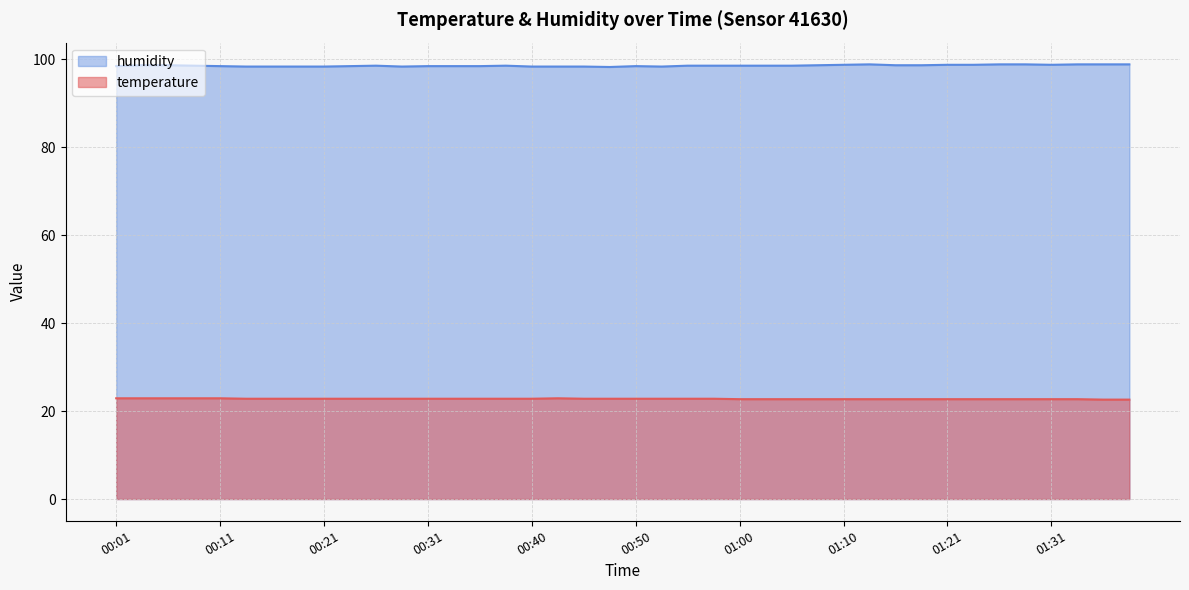

Reading left to right, extract all data points from this chart.

temperature: 00:01=22.9	00:04=22.9	00:06=22.9	00:09=22.9	00:11=22.9	00:14=22.8	00:16=22.8	00:18=22.8	00:21=22.8	00:23=22.8	00:26=22.8	00:28=22.8	00:31=22.8	00:33=22.8	00:36=22.8	00:38=22.8	00:40=22.8	00:43=22.9	00:45=22.8	00:48=22.8	00:50=22.8	00:53=22.8	00:55=22.8	00:58=22.8	01:00=22.7	01:03=22.7	01:05=22.7	01:08=22.7	01:10=22.7	01:13=22.7	01:16=22.7	01:18=22.7	01:21=22.7	01:23=22.7	01:26=22.7	01:28=22.7	01:31=22.7	01:33=22.7	01:36=22.6	01:38=22.6
humidity: 00:01=98.4	00:04=98.6	00:06=98.6	00:09=98.5	00:11=98.4	00:14=98.3	00:16=98.3	00:18=98.3	00:21=98.3	00:23=98.4	00:26=98.5	00:28=98.3	00:31=98.4	00:33=98.4	00:36=98.4	00:38=98.5	00:40=98.3	00:43=98.3	00:45=98.3	00:48=98.2	00:50=98.4	00:53=98.3	00:55=98.5	00:58=98.5	01:00=98.5	01:03=98.5	01:05=98.5	01:08=98.6	01:10=98.7	01:13=98.8	01:16=98.6	01:18=98.6	01:21=98.7	01:23=98.7	01:26=98.8	01:28=98.8	01:31=98.7	01:33=98.8	01:36=98.8	01:38=98.8